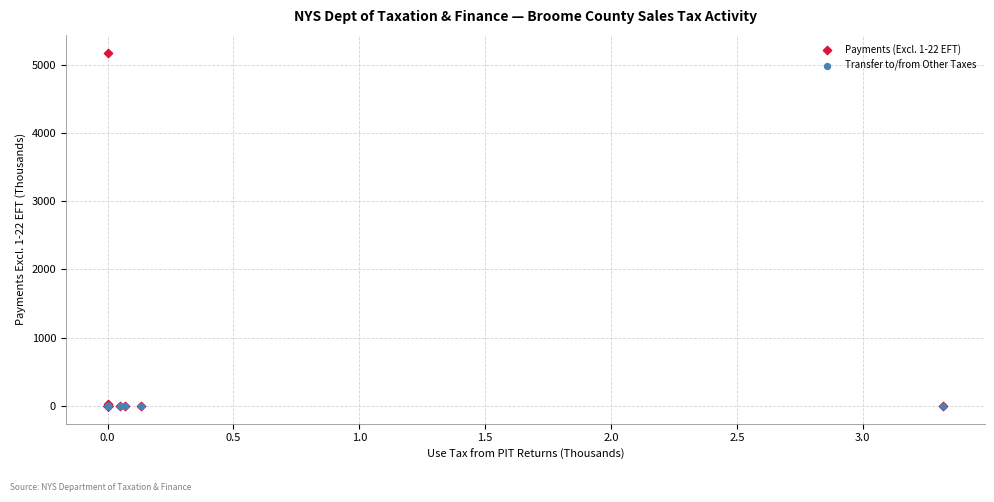

What are all the series names shown in the legend?

Payments (Excl. 1-22 EFT), Transfer to/from Other Taxes